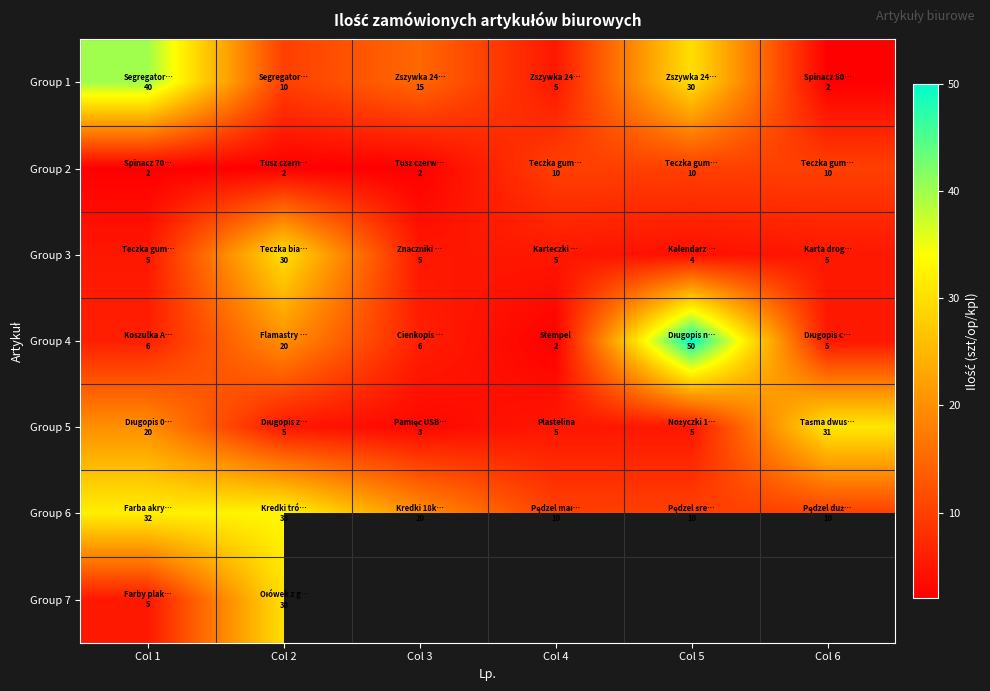

What is the sum of the Group 6 values at Col 1 and Col 2?

65.0